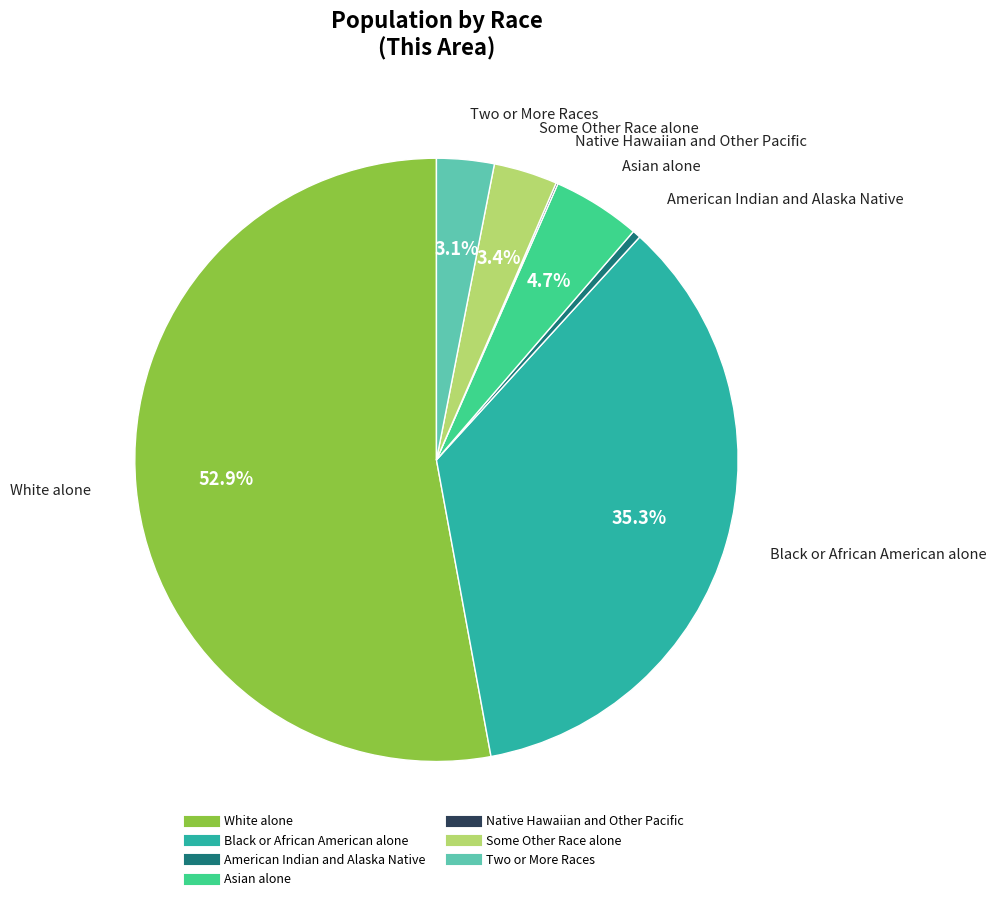

Is it true that American Indian and Alaska Native is 0% of the pie?

True